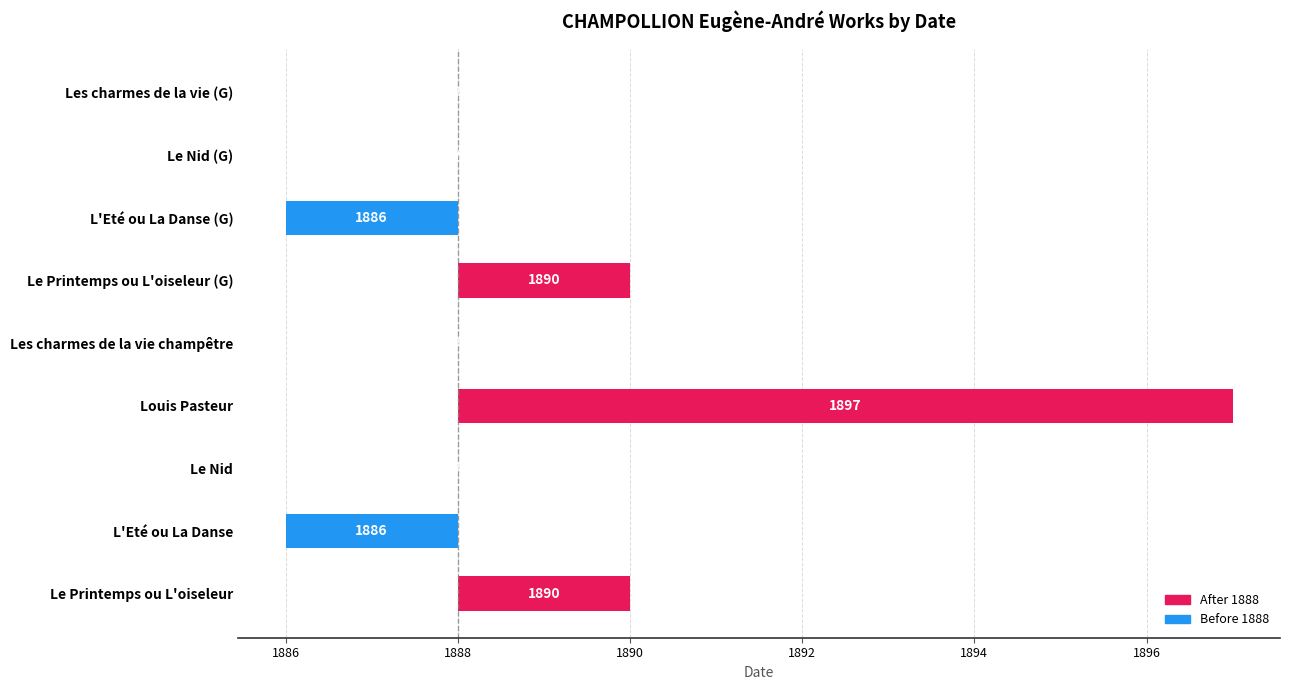

True or false: the data shows -3 at L'Eté ou La Danse.

False